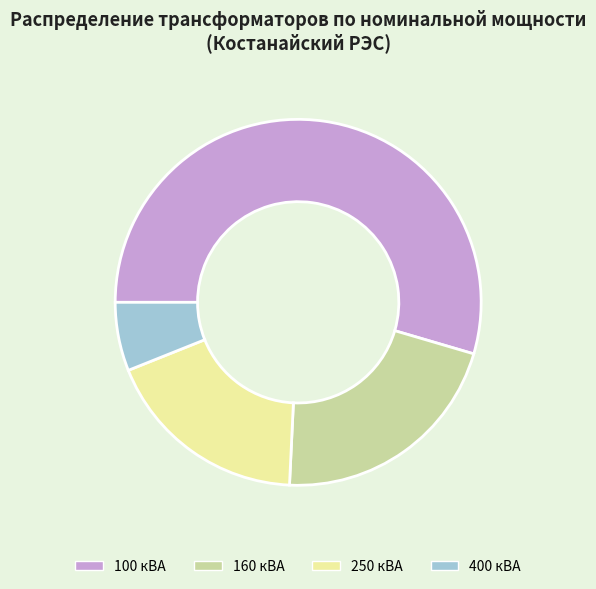

The 250 кВА slice represents 32% of the pie. True or false?

False